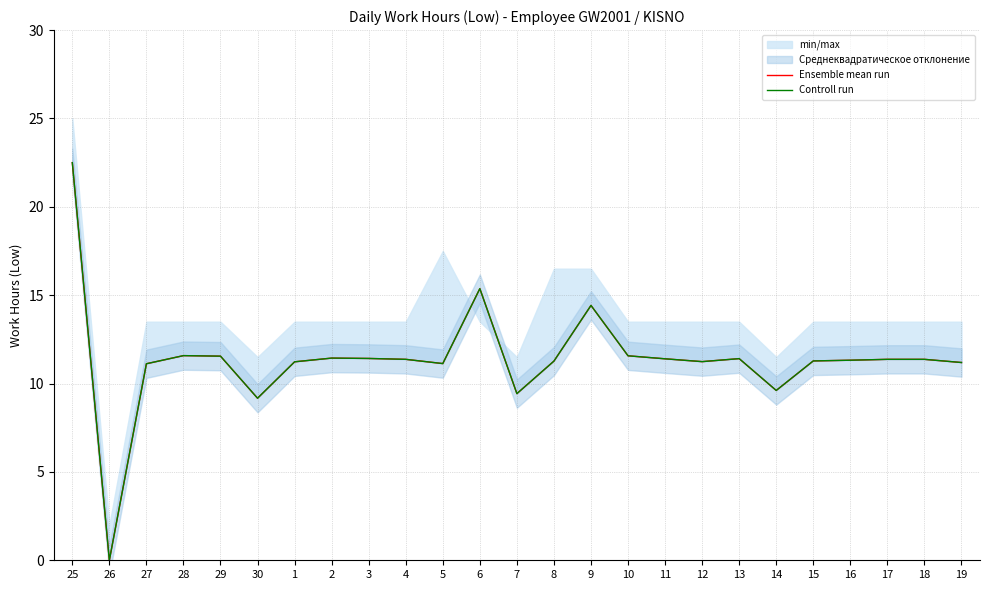

How many values in the Controll run series are below 11?

4